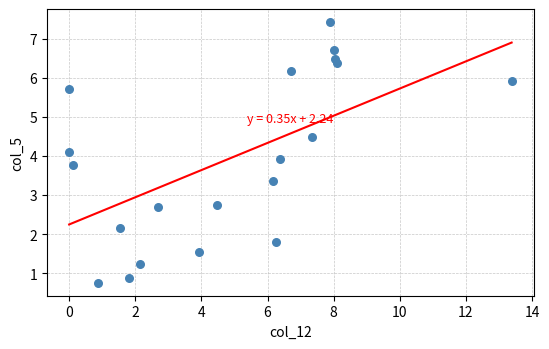

What is the range of X values (max minus min)?

13.4